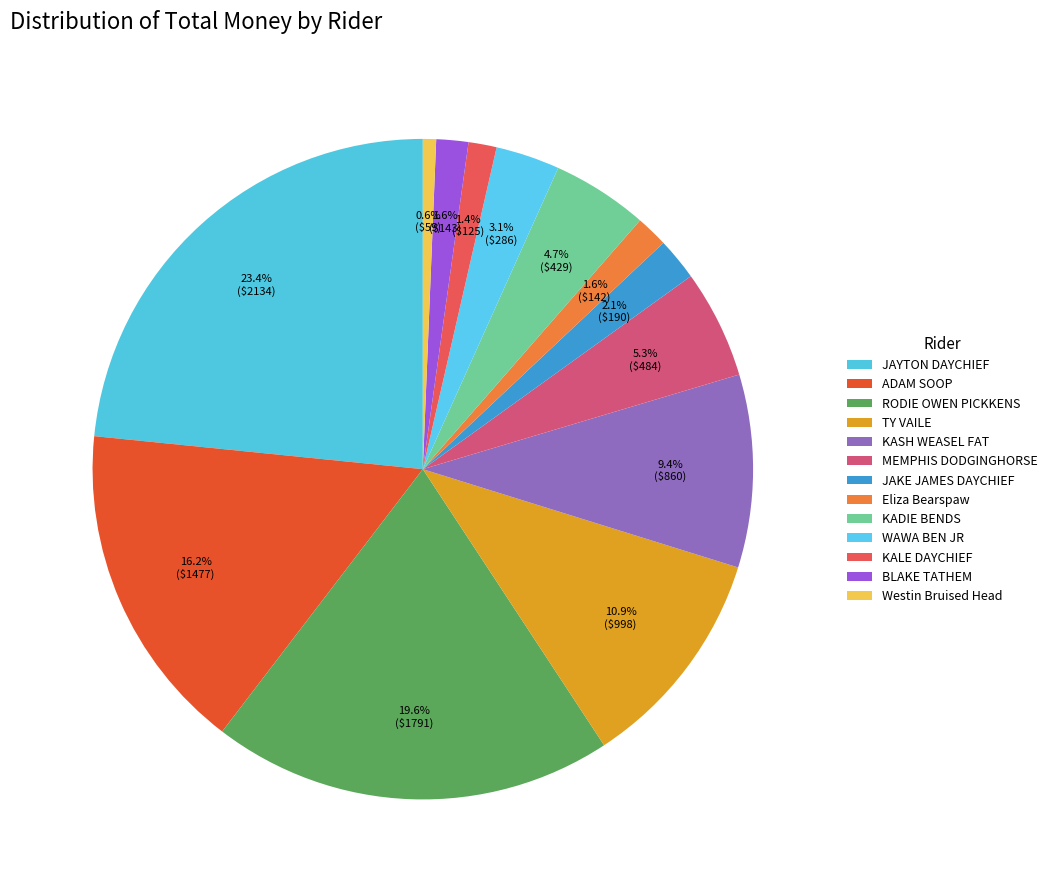

To the nearest percent, what is the average slice percentage?

8%